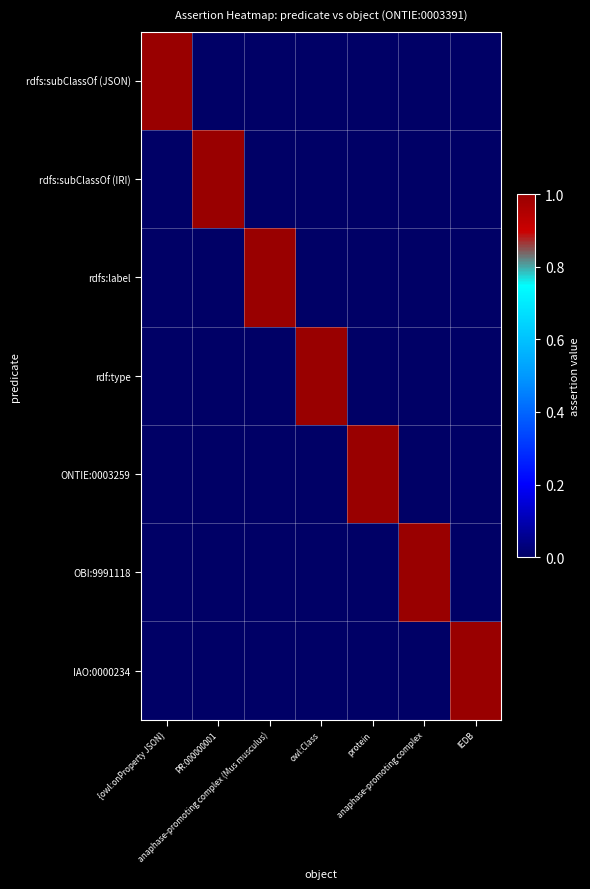

What is the spread (max minus min) of values at IEDB?

1